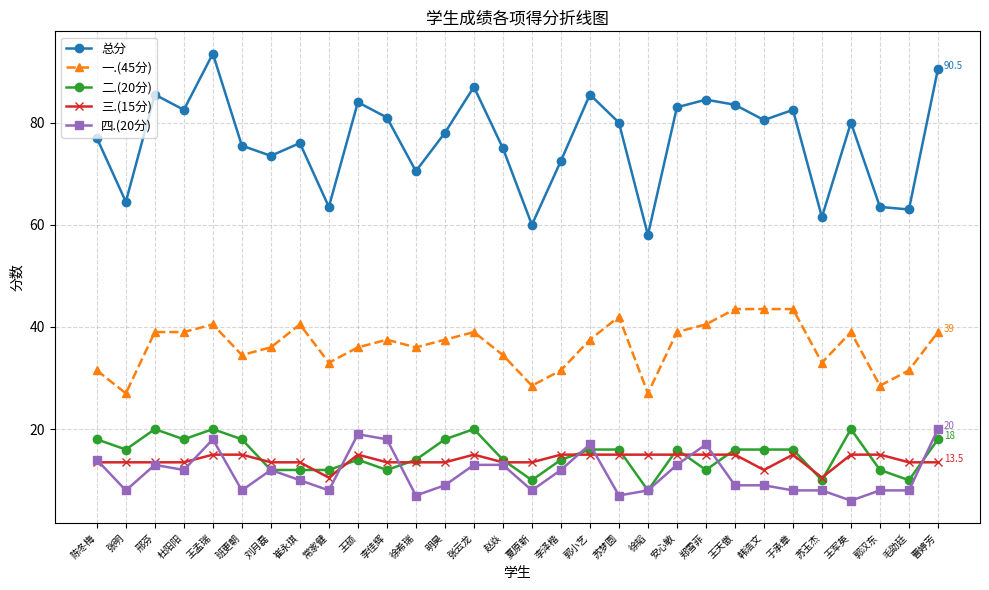

How many 三.(15分) values are between 13 and 15?

27